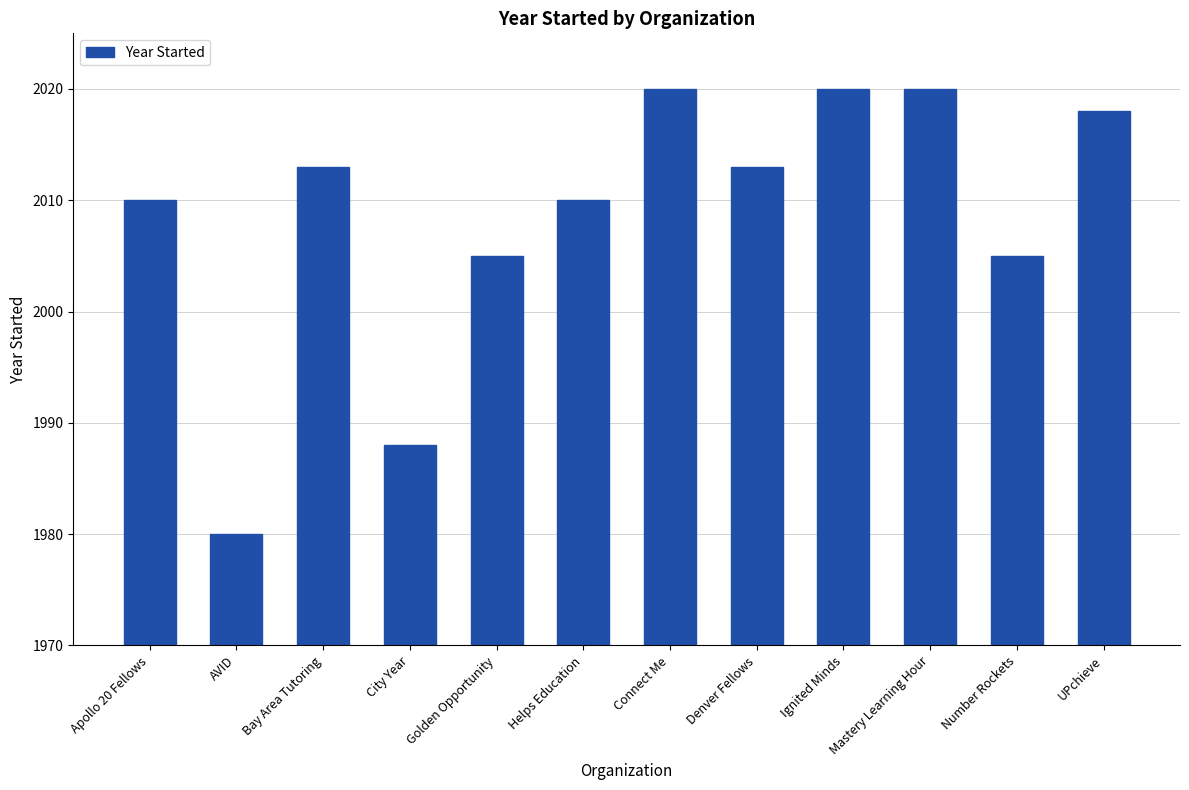

How many series are shown in this chart?

1